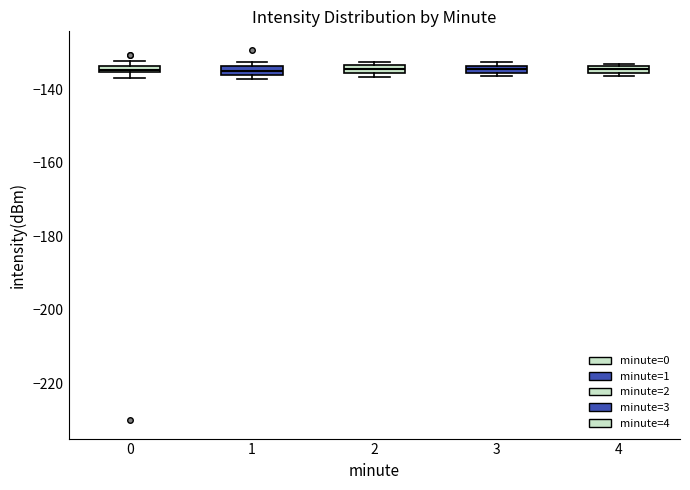

Where is the lower edge of the box at x = 3 on the y-axis? The values are not printed on the chart, so give them approximately, as read against the axis.

-136